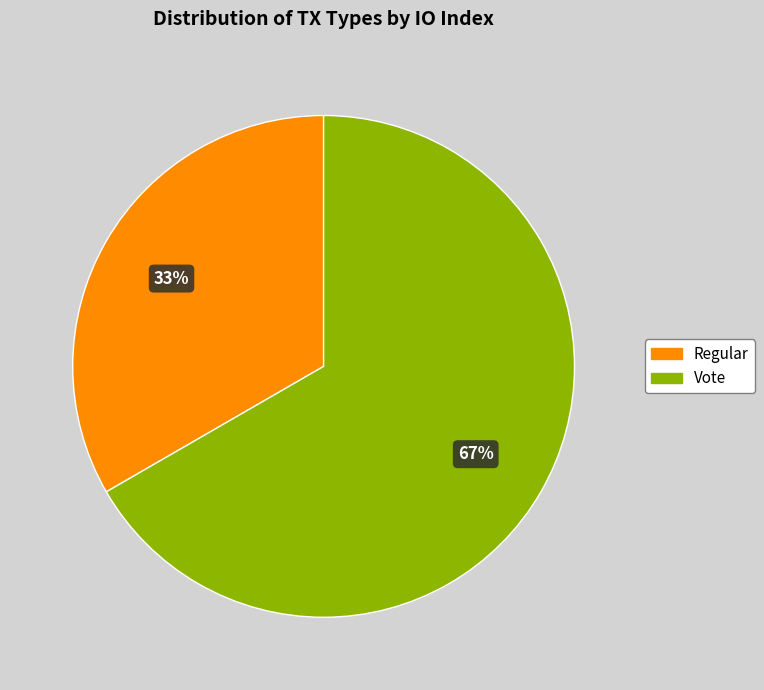

The Vote slice represents 67% of the pie. True or false?

True